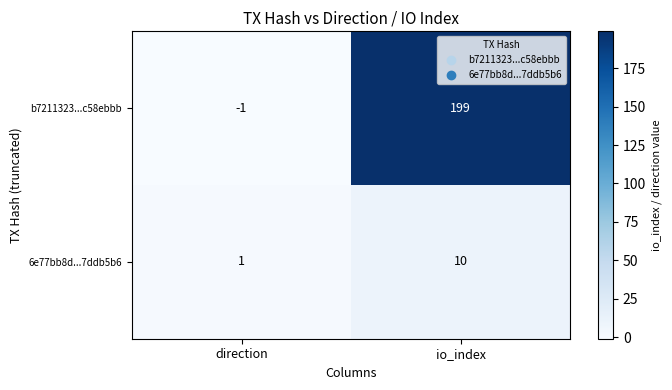

What is the total value across all series at io_index?

209